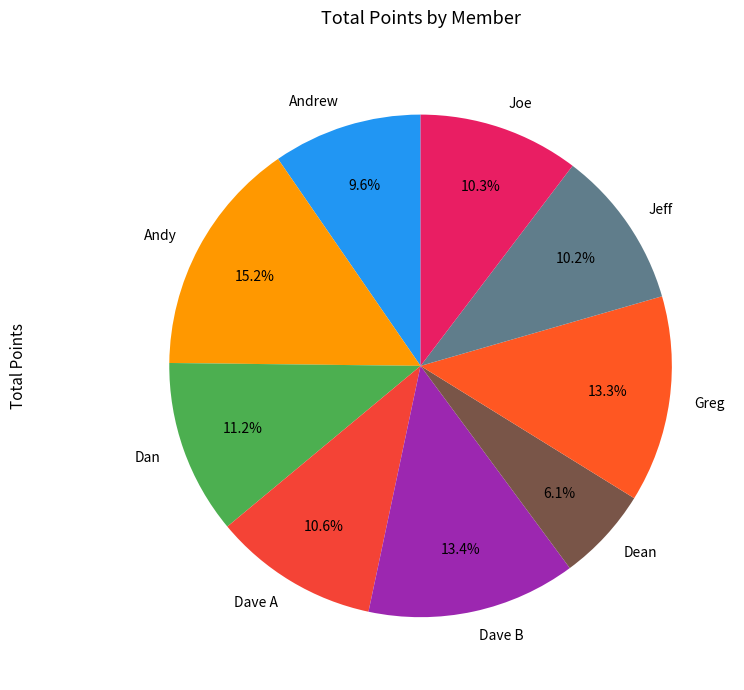

How many slices are in this pie chart?

9